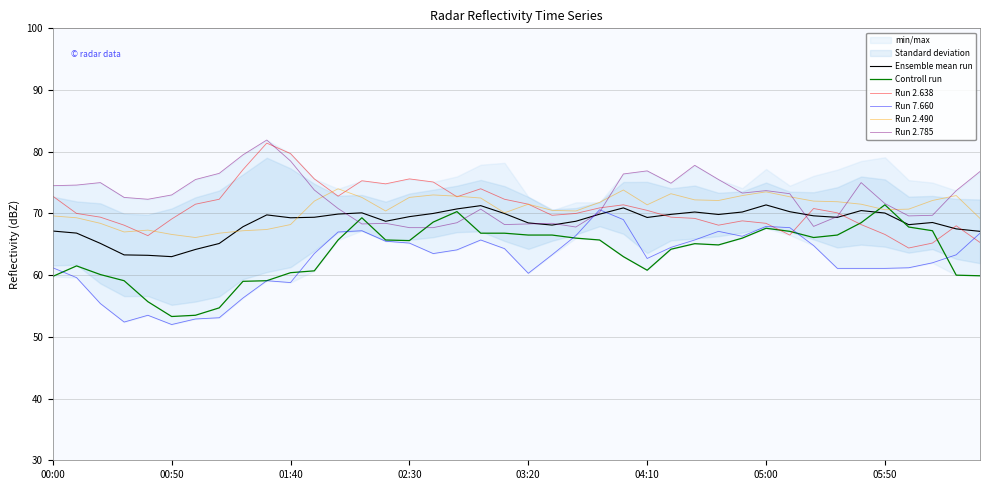

In Run 2.785, how many points are higher than both neighbors (excluding endpoints)?

9